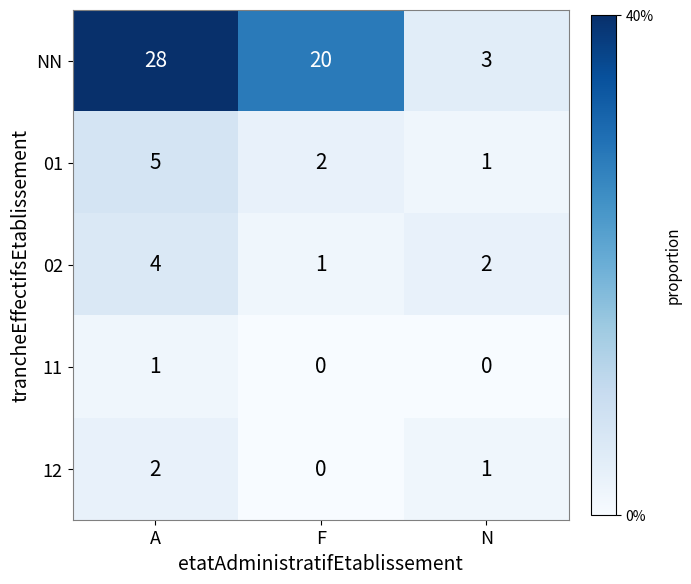

How many NN values are between 3 and 28?

3